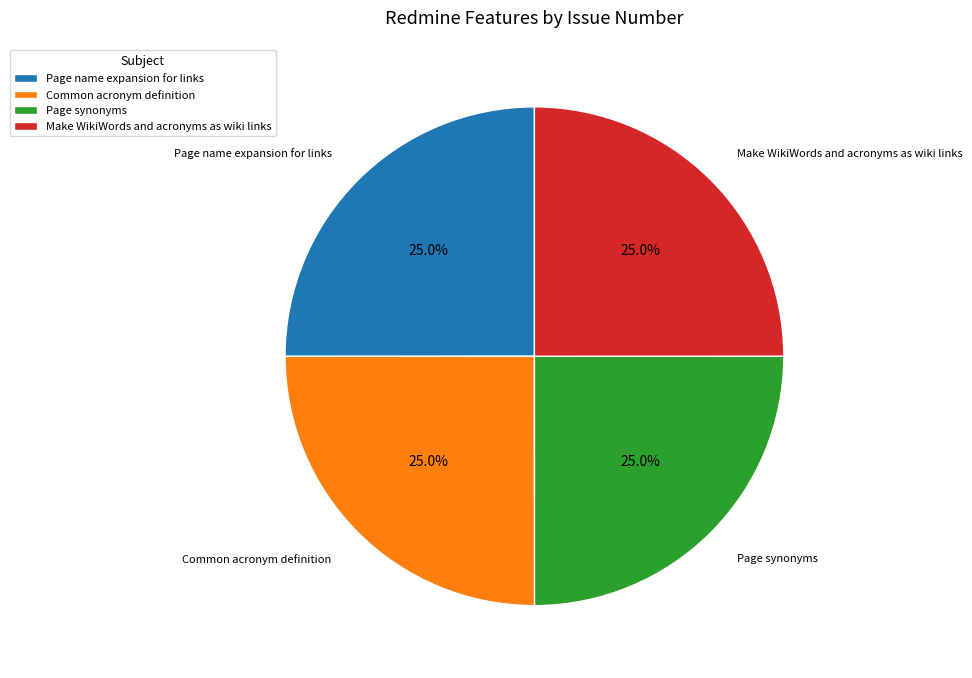

To the nearest percent, what is the combined percentage of Common acronym definition and Make WikiWords and acronyms as wiki links?

50%